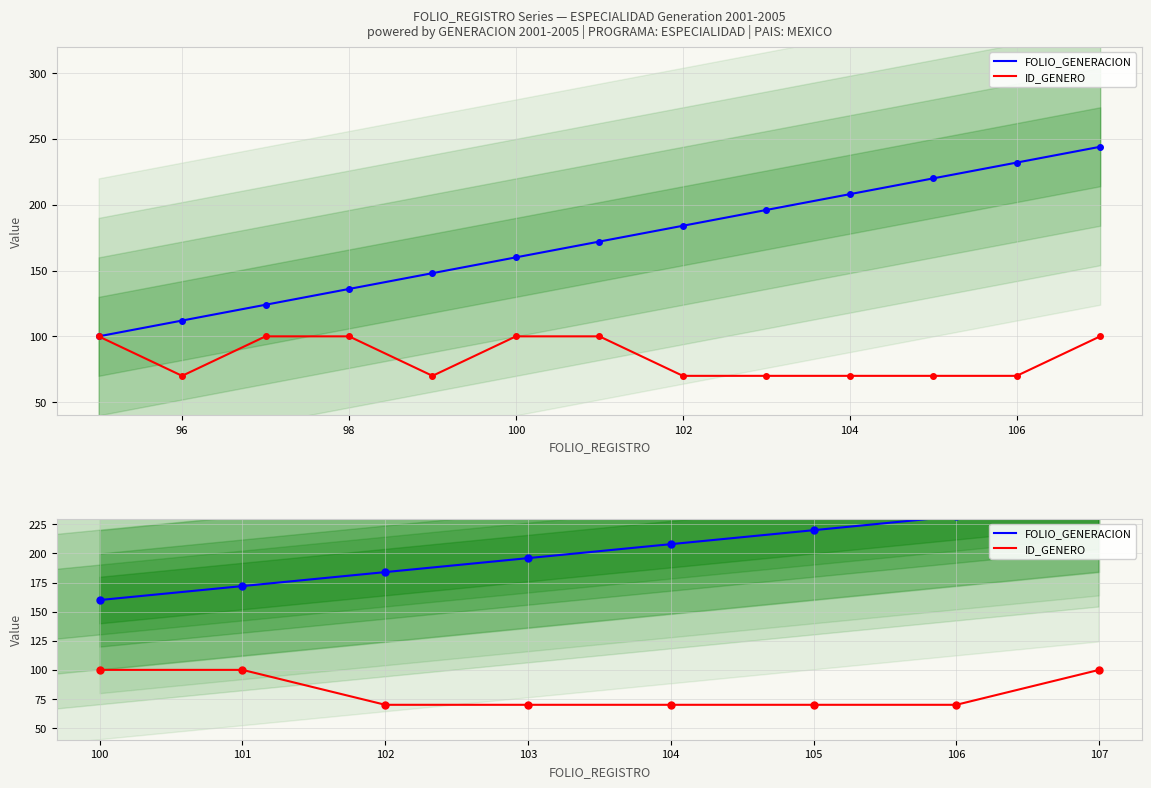

Which series changed the most between 103 and 107?

FOLIO_GENERACION